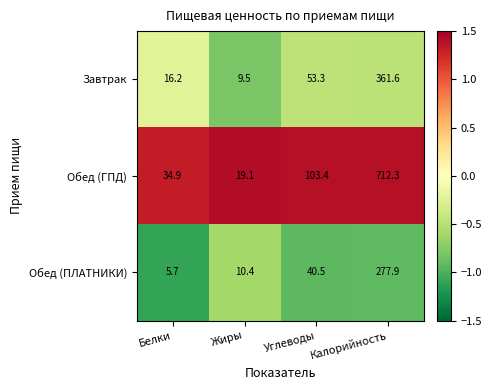

Which category has the highest value across all series?

Калорийность